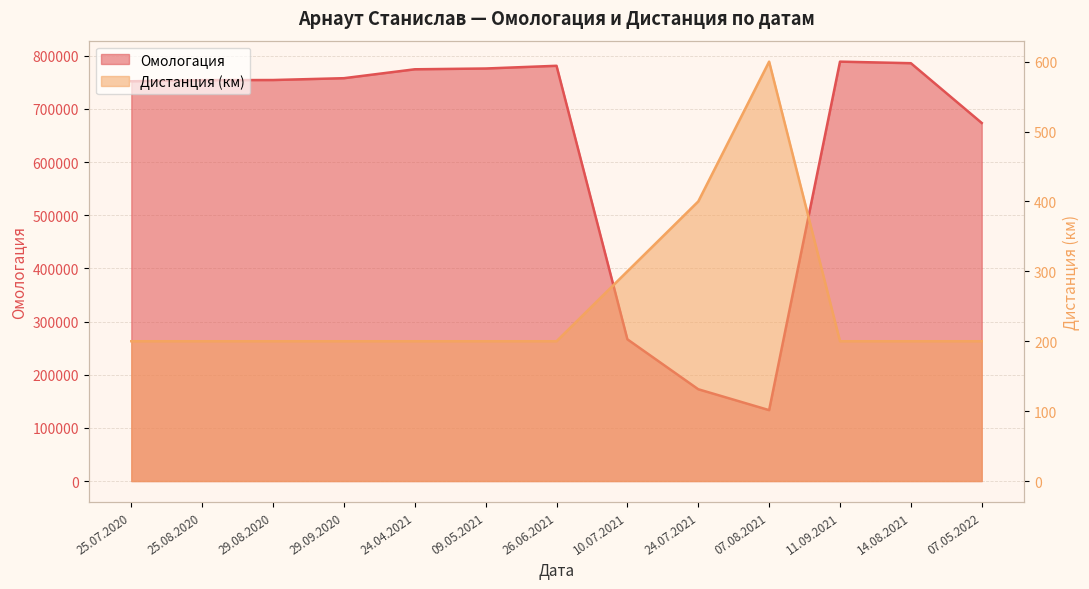

True or false: Омологация and Дистанция cross at least once.

False